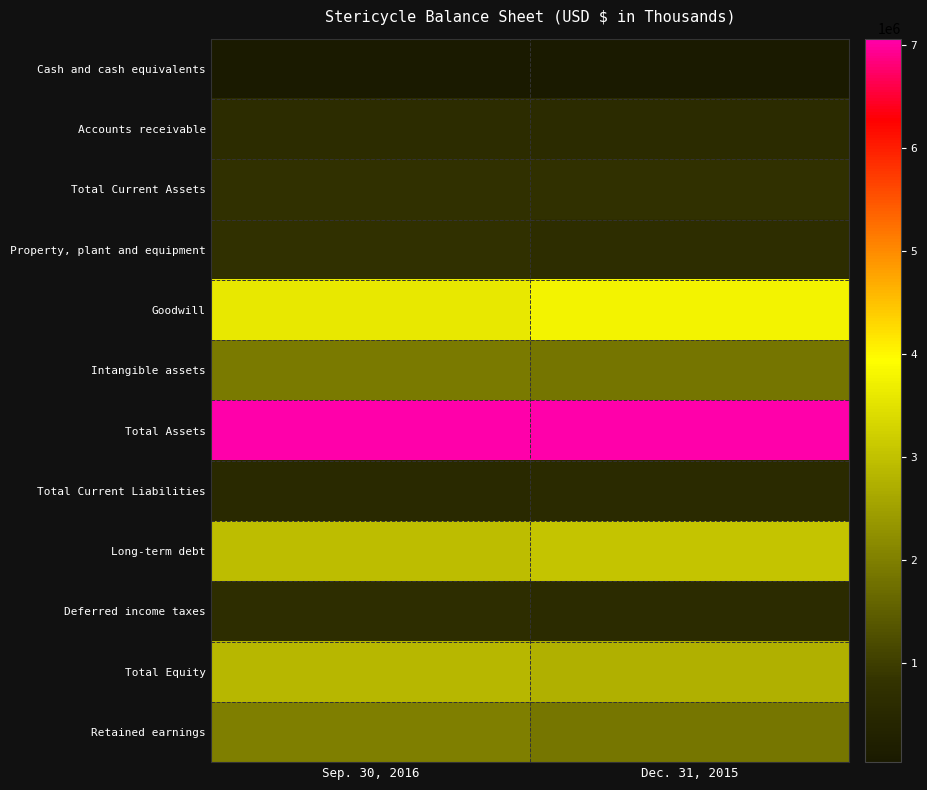

Between Dec. 31, 2015 and Sep. 30, 2016, which is larger?

Dec. 31, 2015